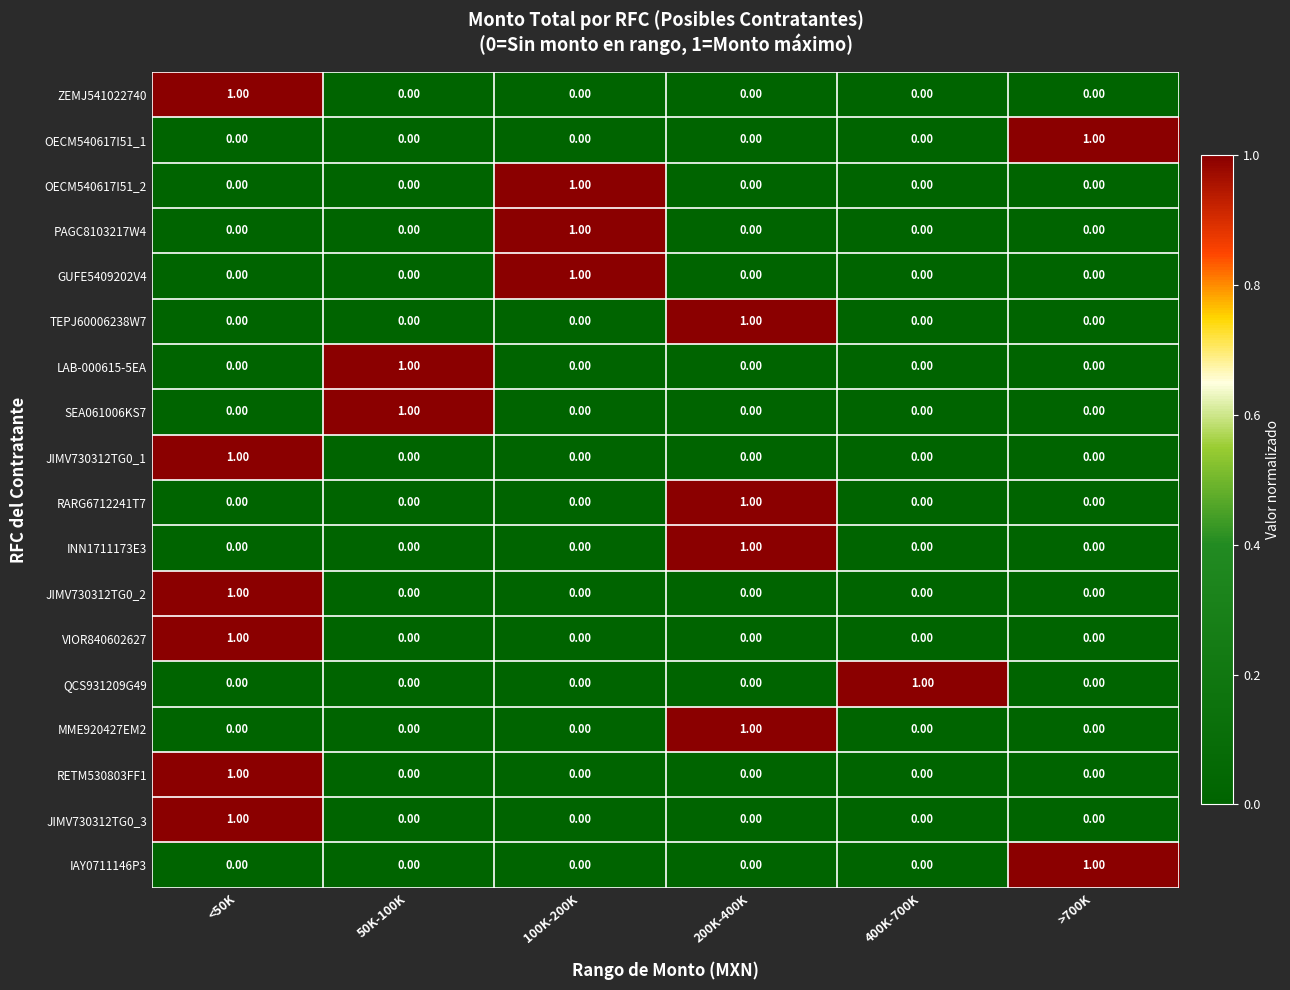

What is the total value across all series at 200K-400K?

4